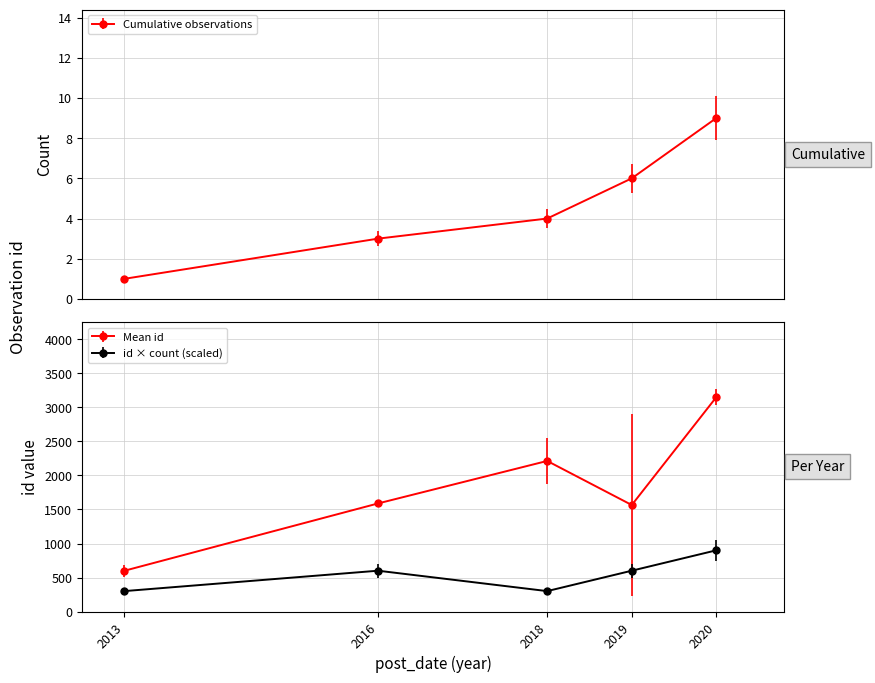

True or false: the data has more than 1 interior local peaks.

True